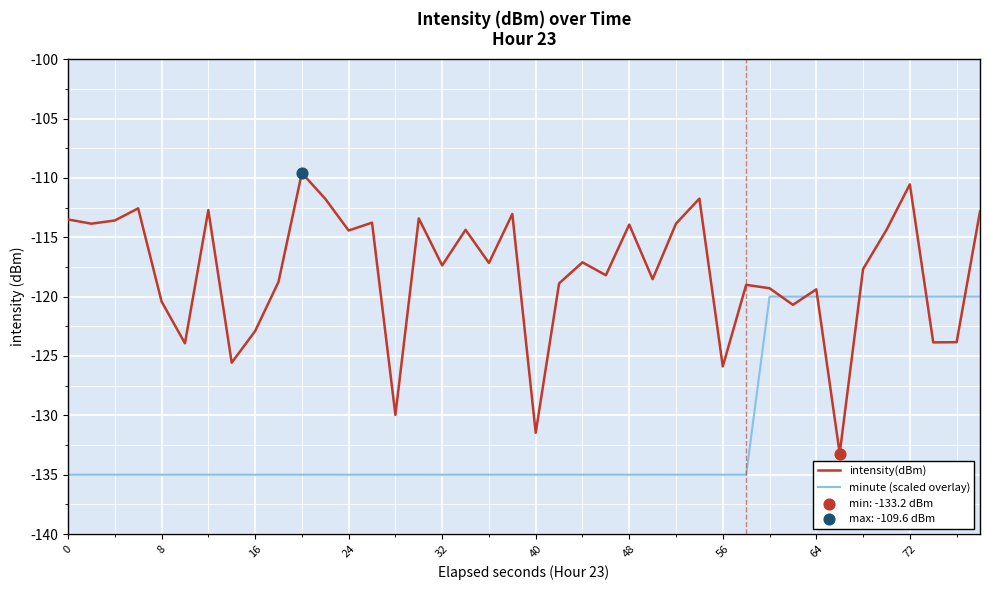

List the series in order of their overall mean, lowest first.

minute (scaled overlay), intensity(dBm)